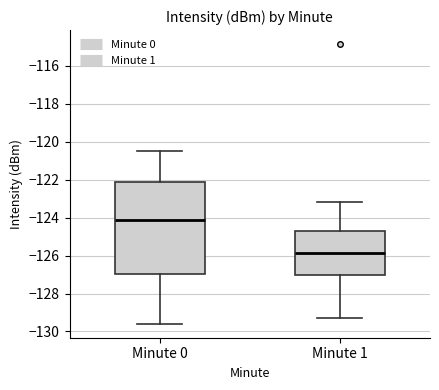

Comparing the boxes themselves (not the whiskers), which one is the tallest?

Minute 0